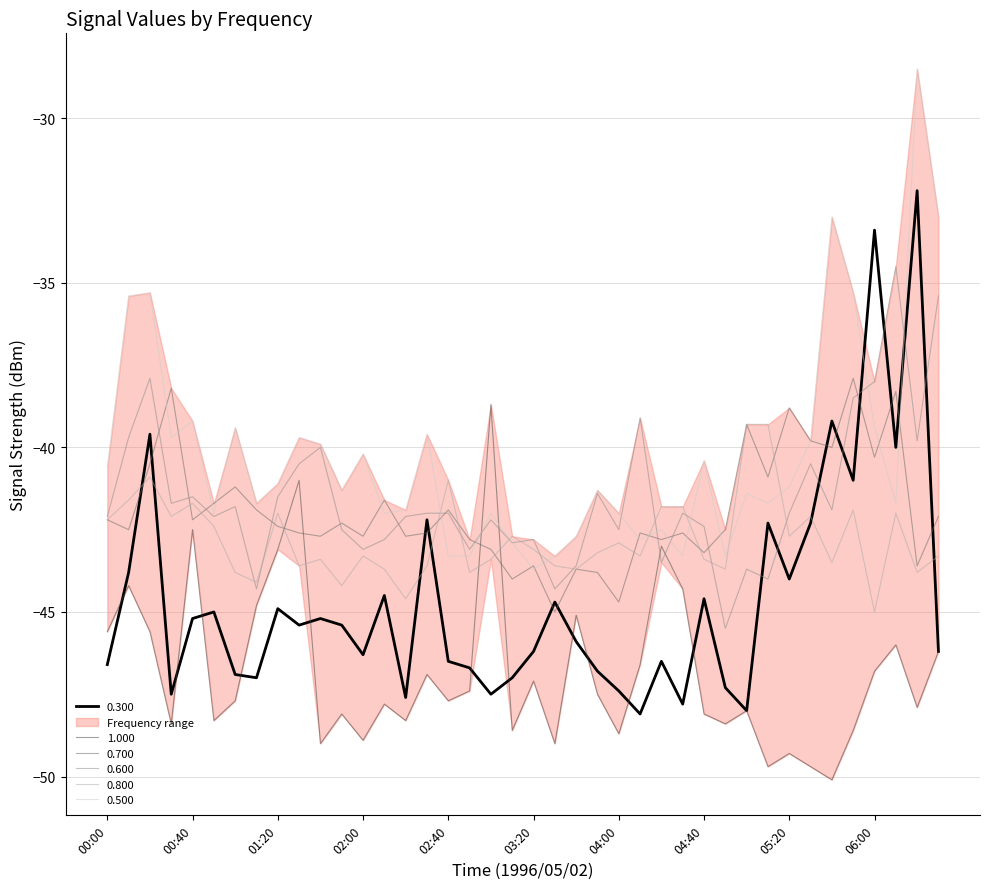

What is the smallest value displayed?

-50.1